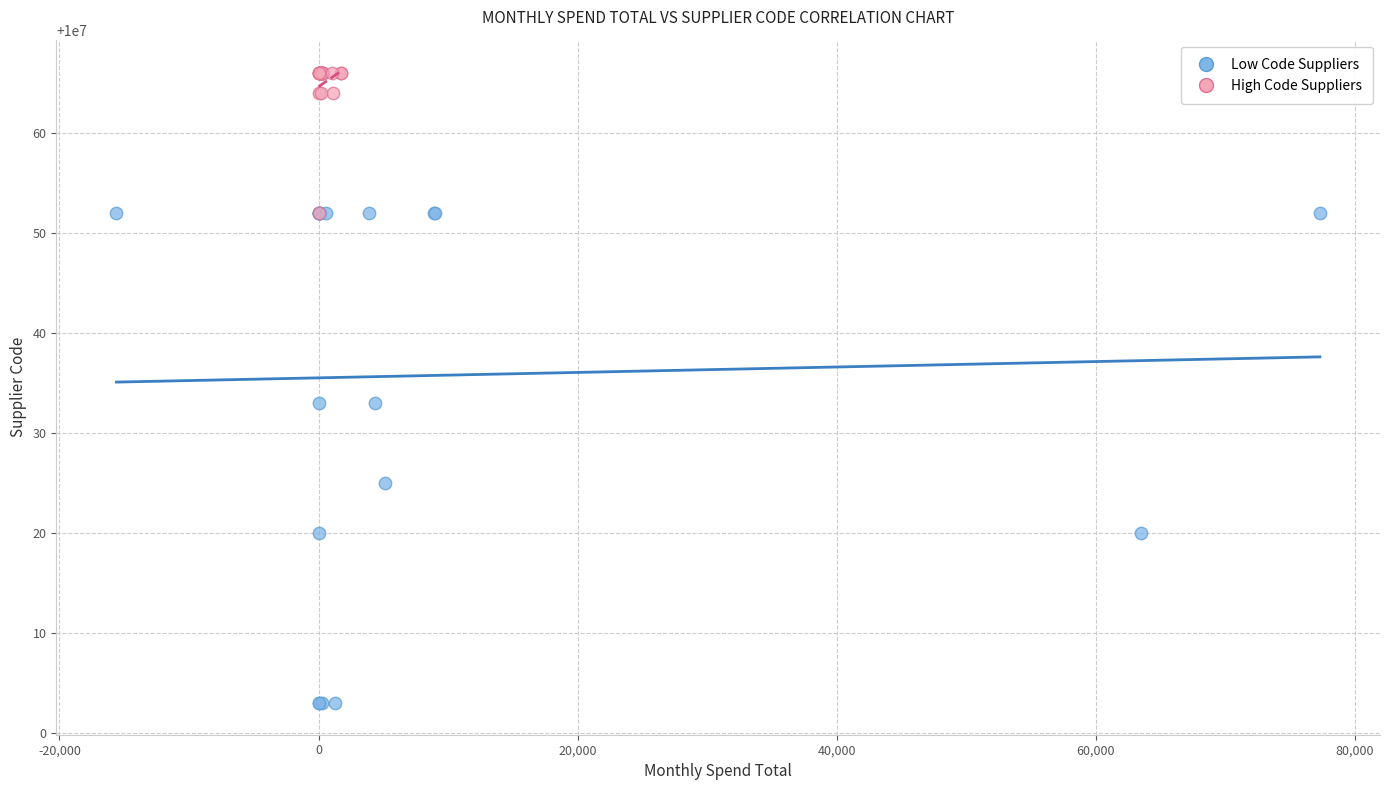

Which series contains the lowest Y value?

Low Code Suppliers